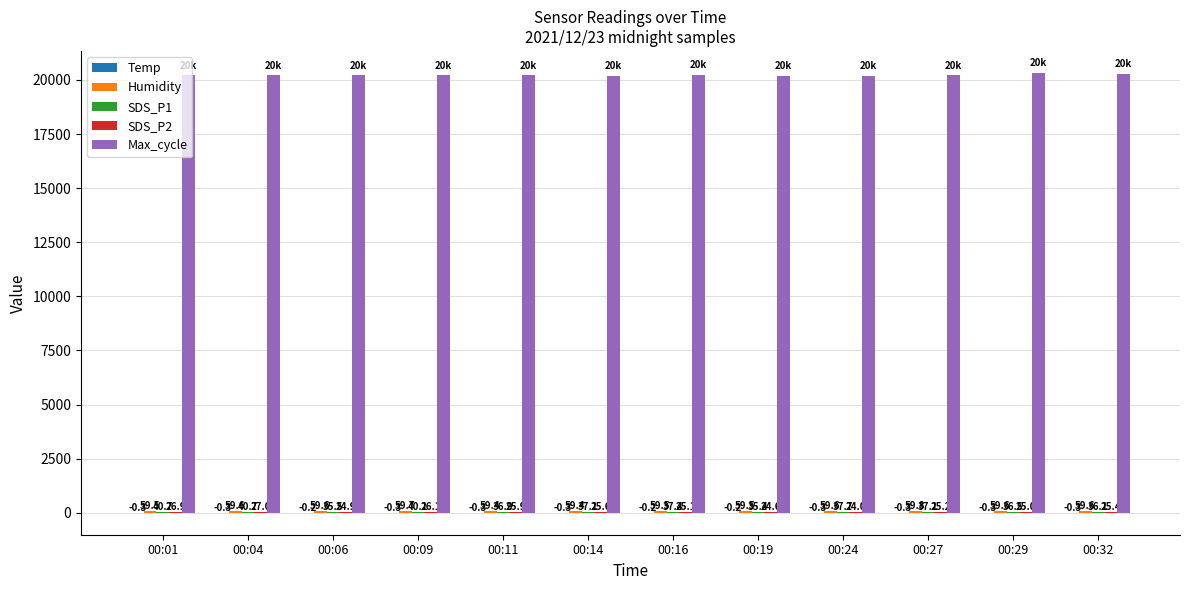

How many groups of bars are there?

12